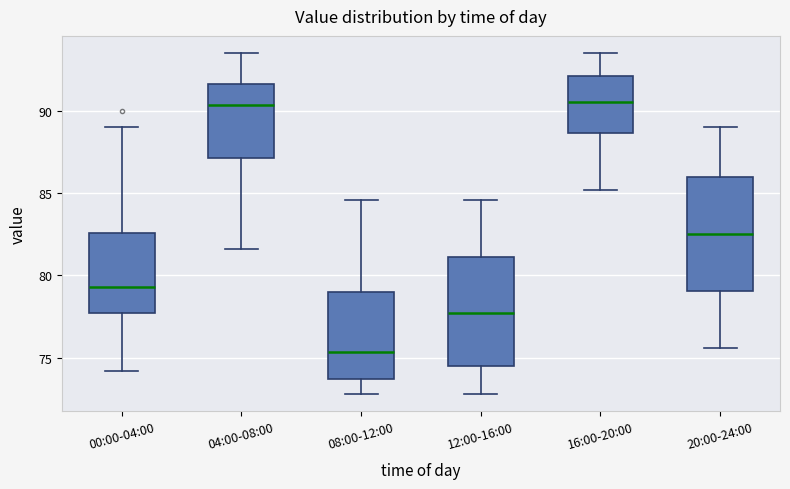

Where does the lower whisker of the box for 04:00-08:00 end on the y-axis? The values are not printed on the chart, so give them approximately, as read against the axis.

81.5